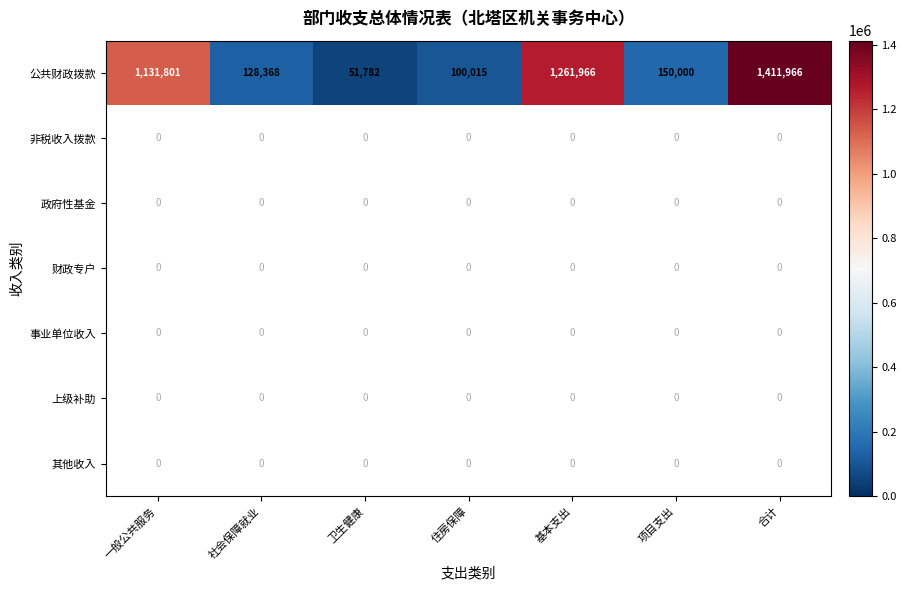

What is the difference between the 公共财政拨款 values at 项目支出 and 卫生健康?

98218